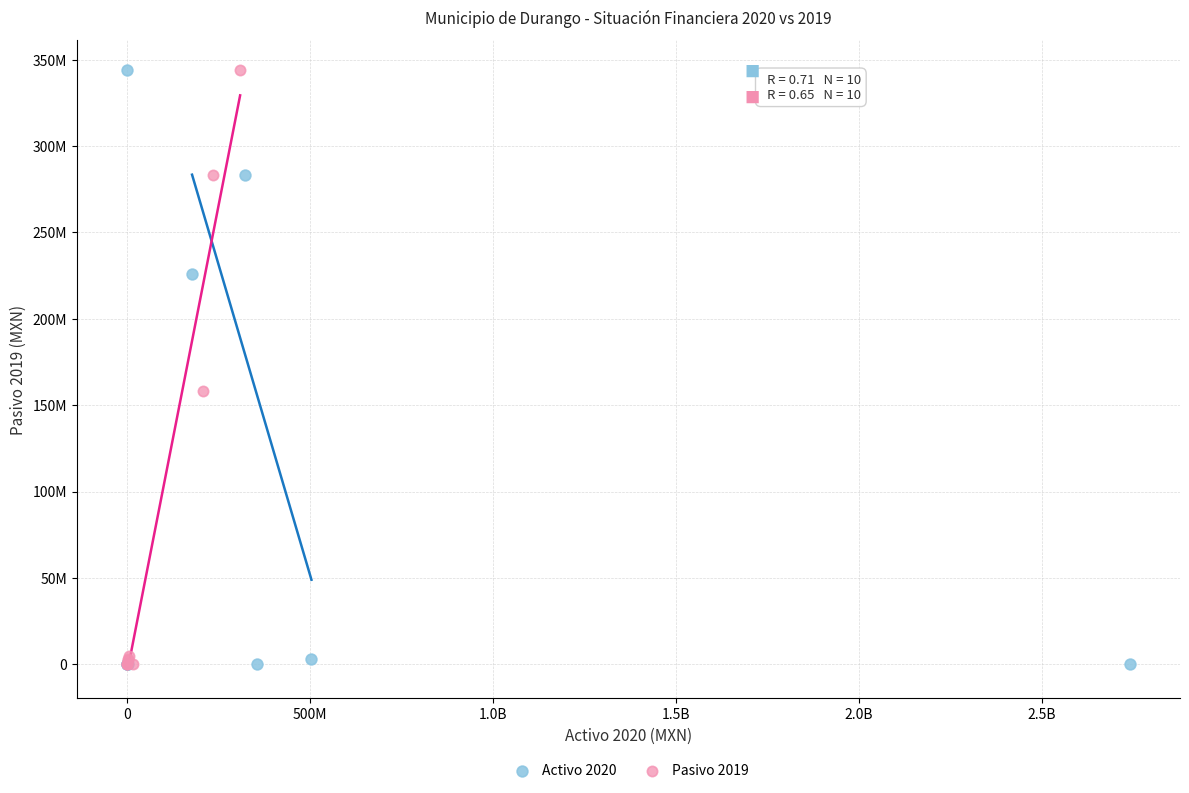

What are all the series names shown in the legend?

Activo 2020, Pasivo 2019